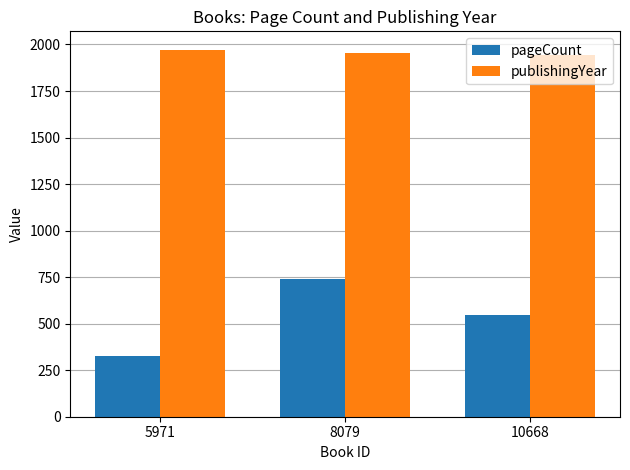

At which label is pageCount closest to 532?

10668